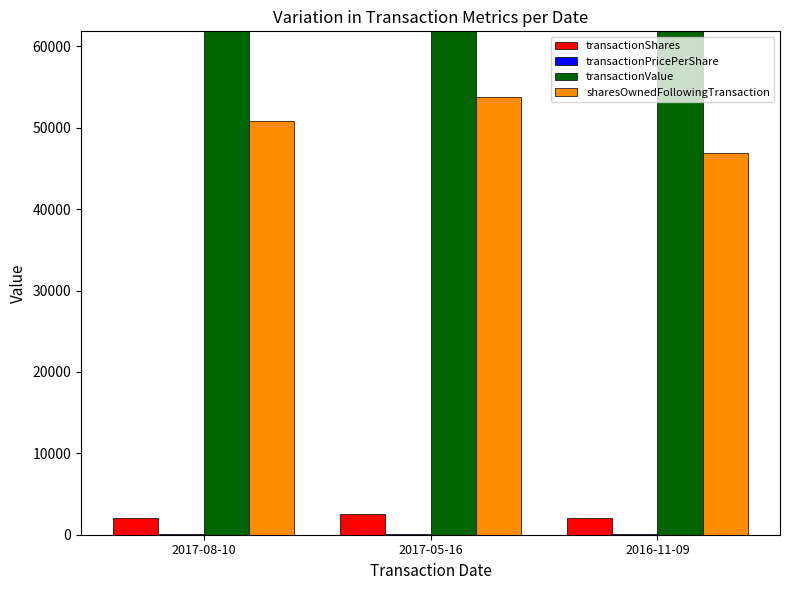

Reading left to right, list all the values displayed in this chart.

transactionShares: 2017-08-10=2100.0	2017-05-16=2597.0	2016-11-09=2000.0
transactionPricePerShare: 2017-08-10=44.7	2017-05-16=51.2	2016-11-09=47.9
transactionValue: 2017-08-10=93874.0	2017-05-16=133066.0	2016-11-09=95834.0
sharesOwnedFollowingTransaction: 2017-08-10=50853.0	2017-05-16=53788.0	2016-11-09=46889.0